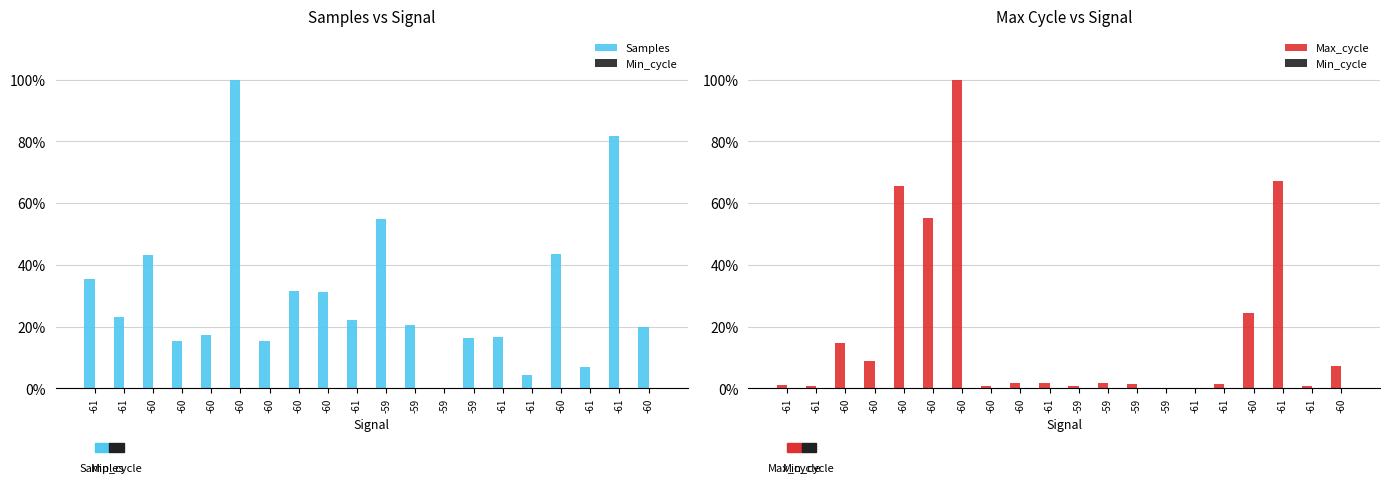

At -60, list the series in order from largest to smallest.

Samples, Max_cycle, Min_cycle